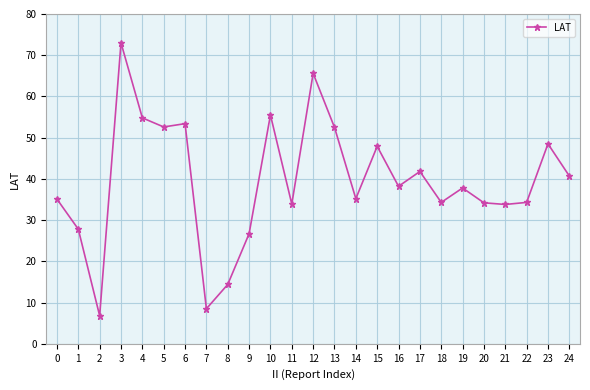

The chart shows a value of 15.0 at 10. True or false?

False